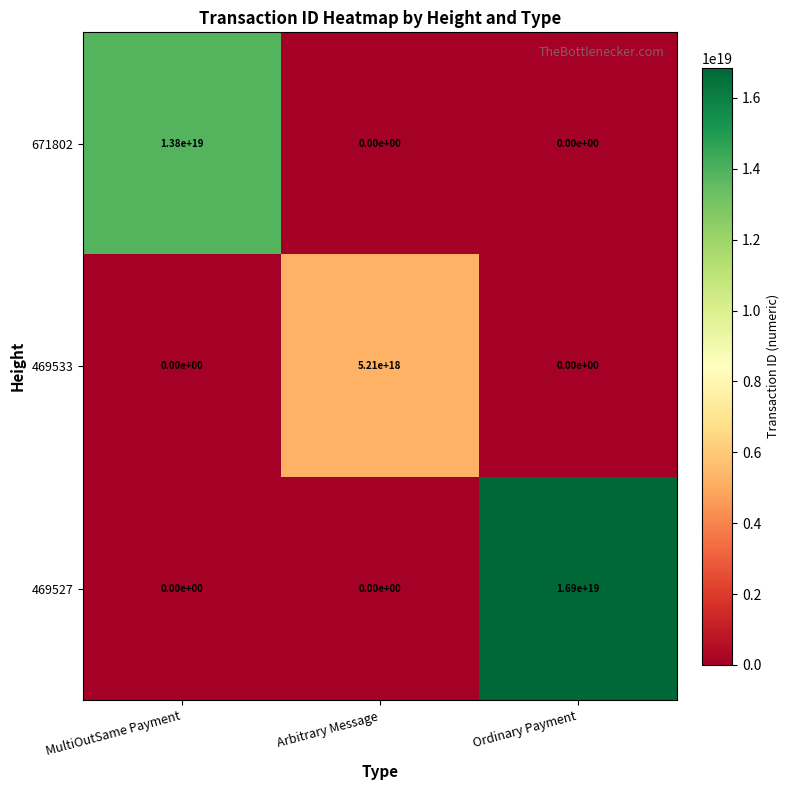

Between Arbitrary Message and Ordinary Payment, which series saw the biggest shift?

469527